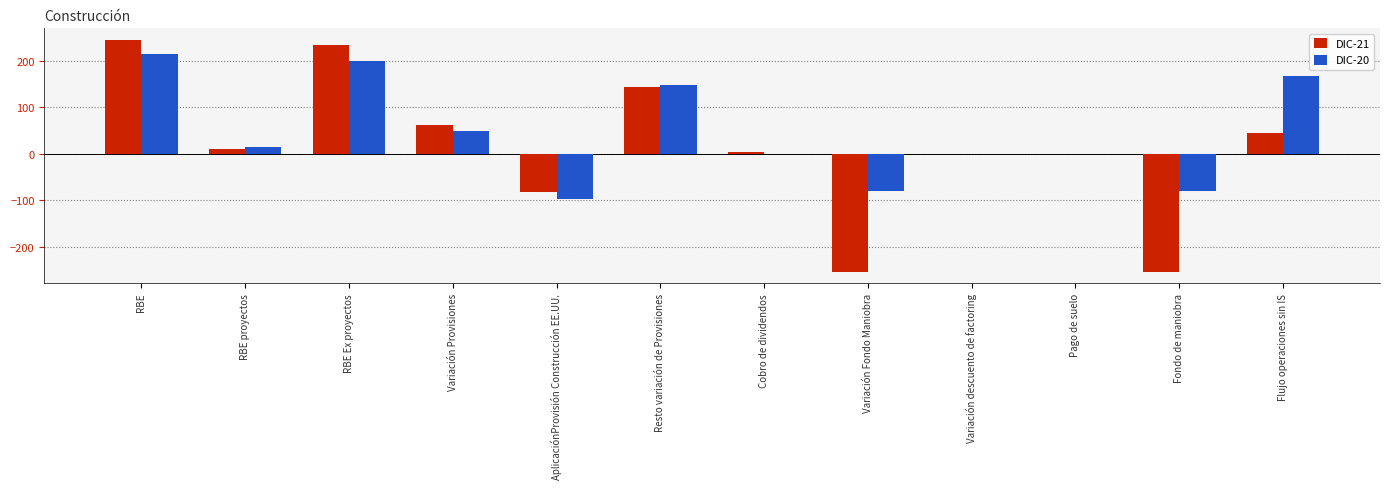

How many data points does each series have?

12